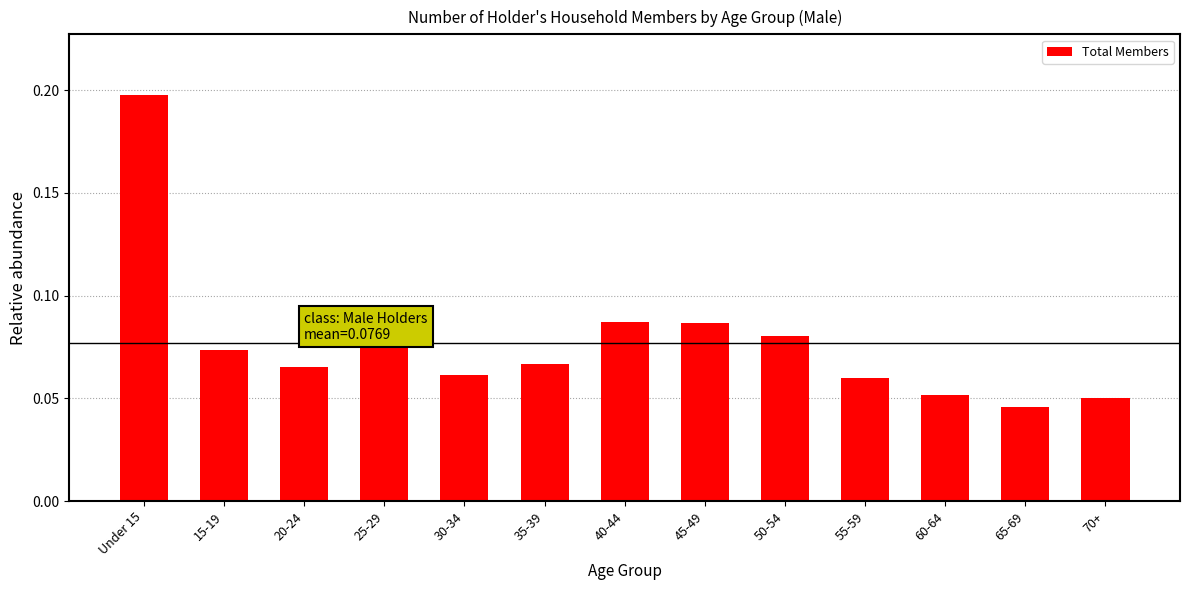

Which label corresponds to the largest value in the chart?

Under 15